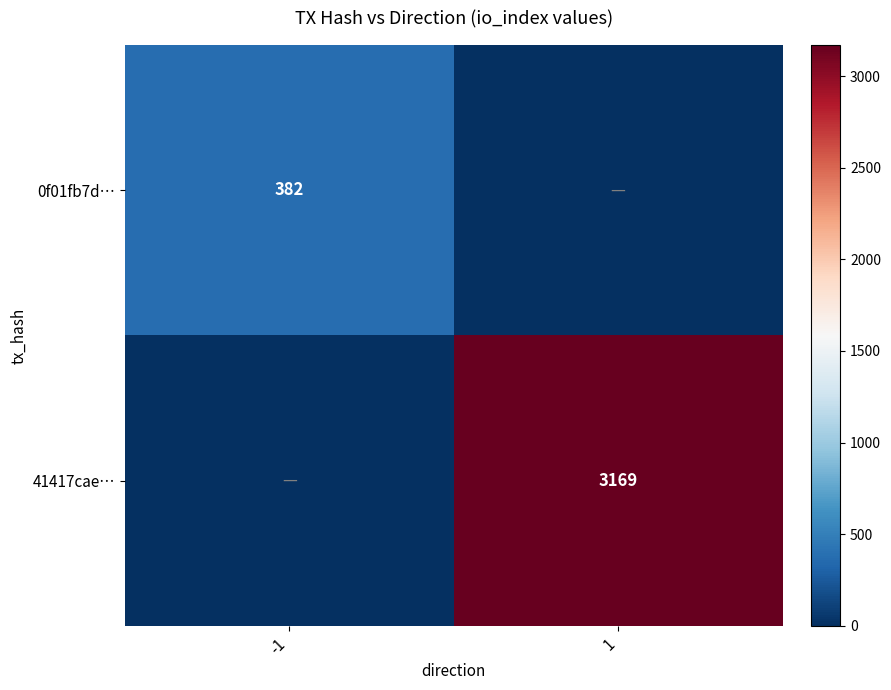

True or false: 41417cae… has a value of 3169 at 1.

True